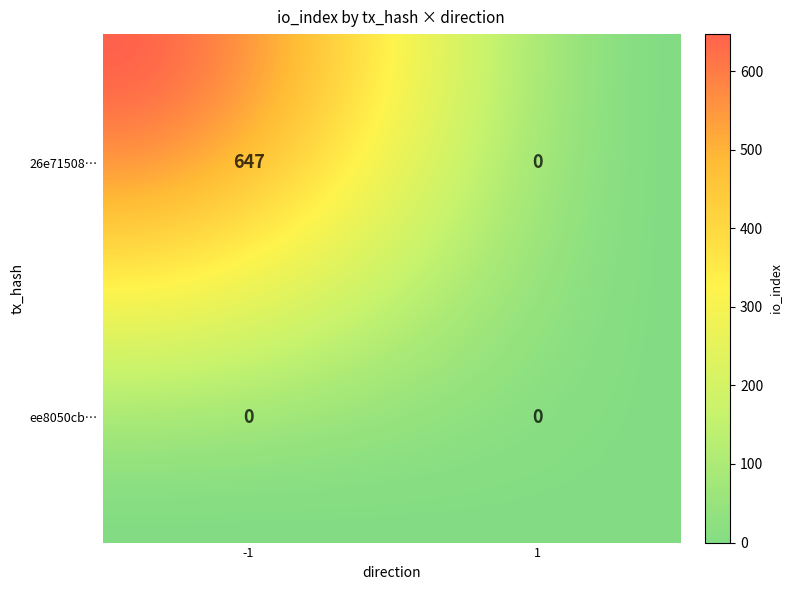

Which series has the largest total across all categories?

26e71508ae11394d36237420a350ee1213d5140